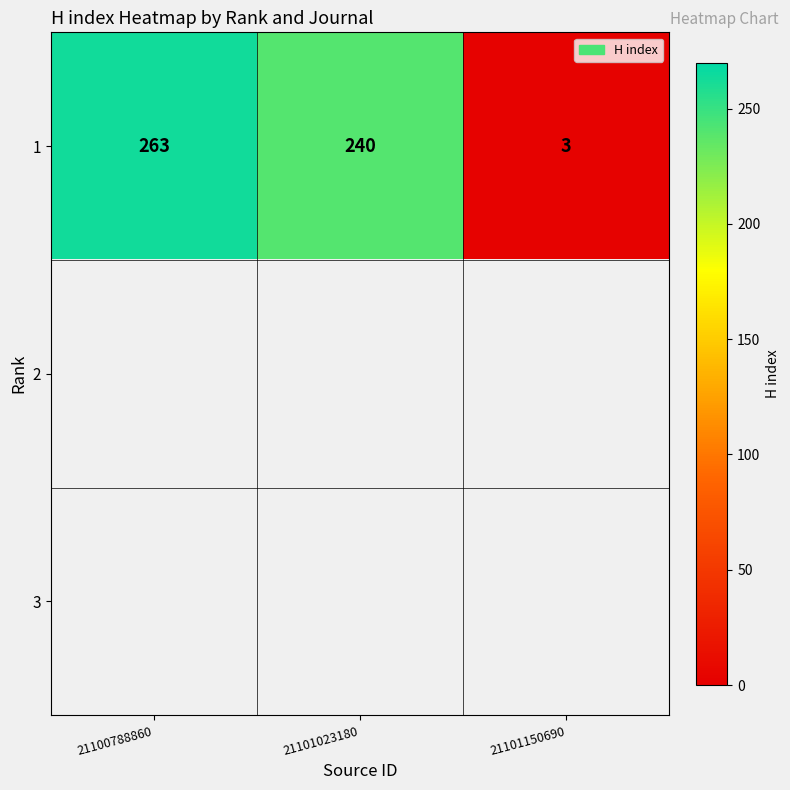

What is the sum of the 1 values at 21101023180 and 21101150690?

243